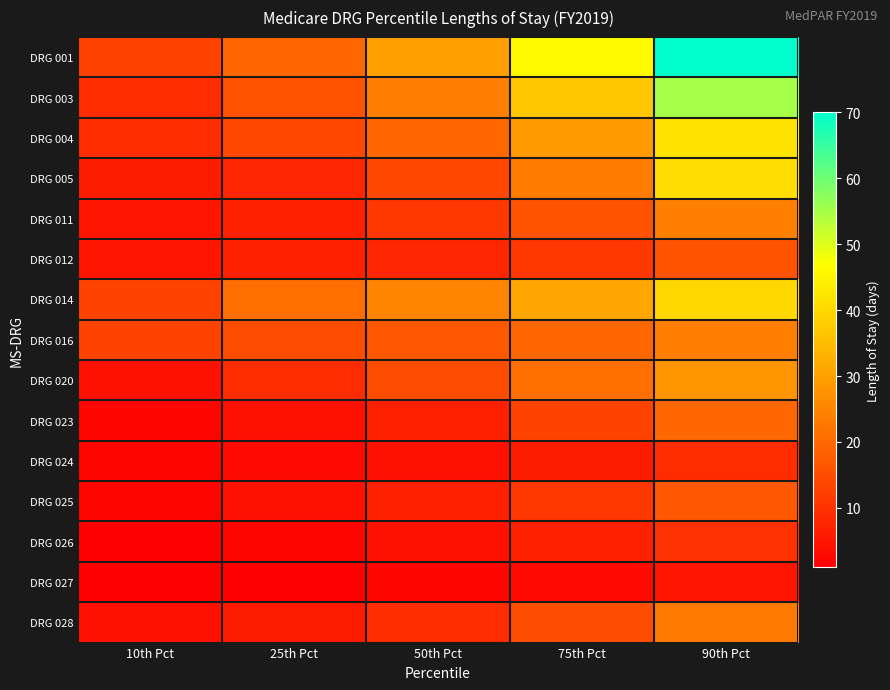

Which series has the widest spread of values?

DRG 001